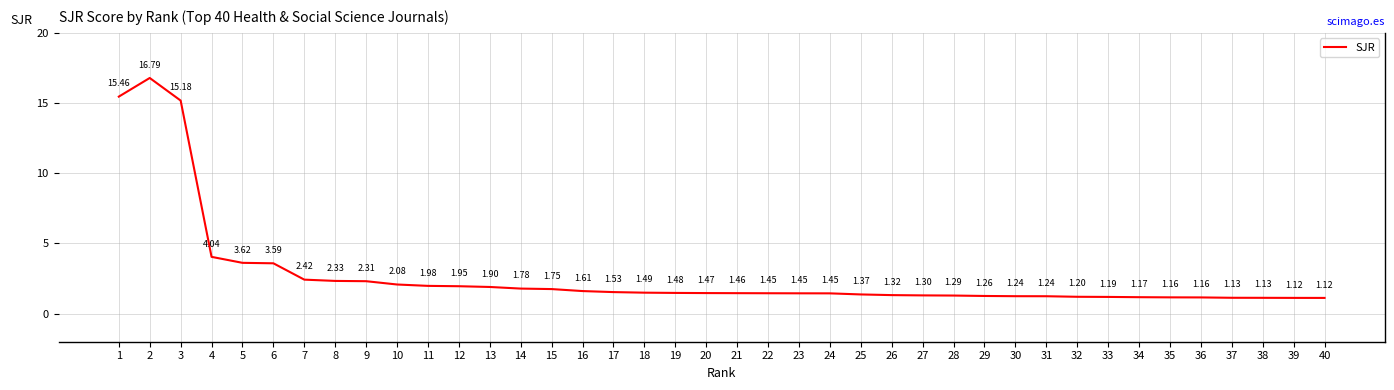

What is the difference between the second highest and minimum values?

14.3